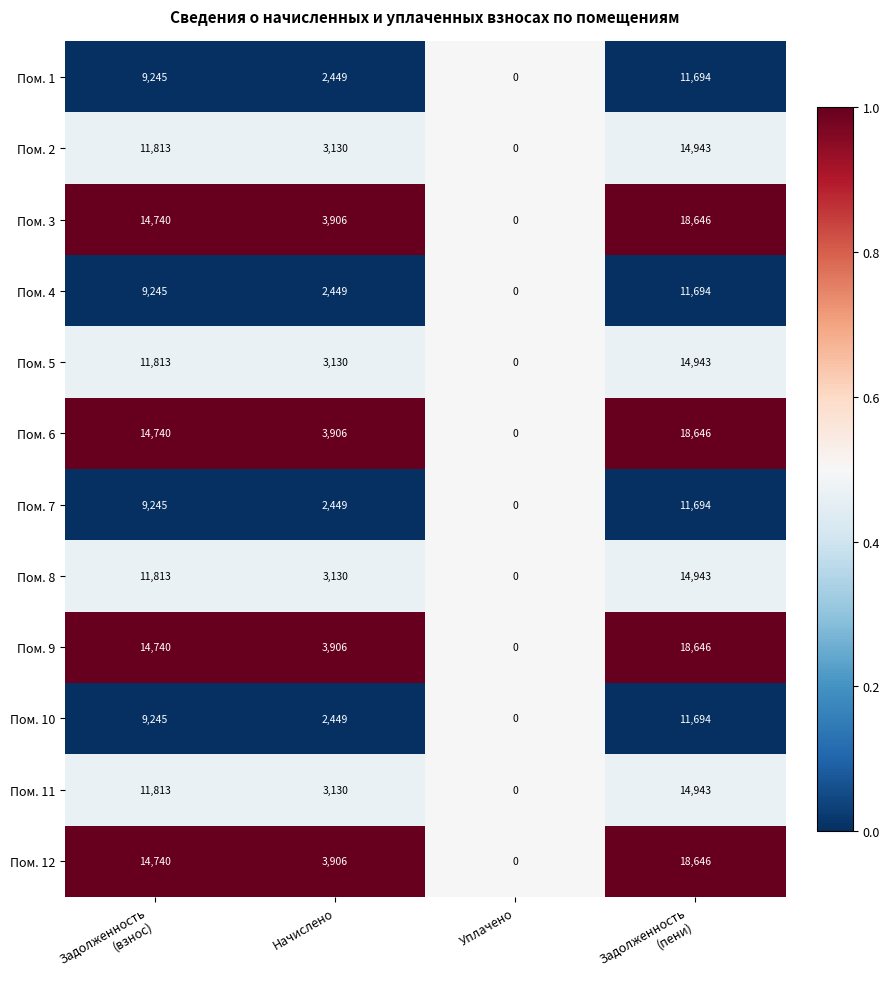

What is the difference between the highest and lowest values at Начислено?

1457